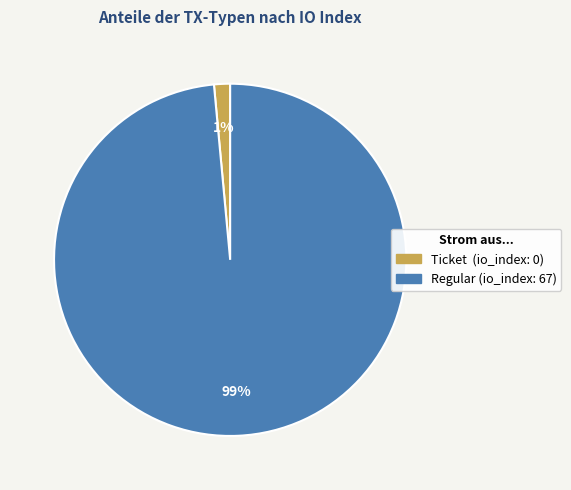

To the nearest percent, what is the average slice percentage?

50%